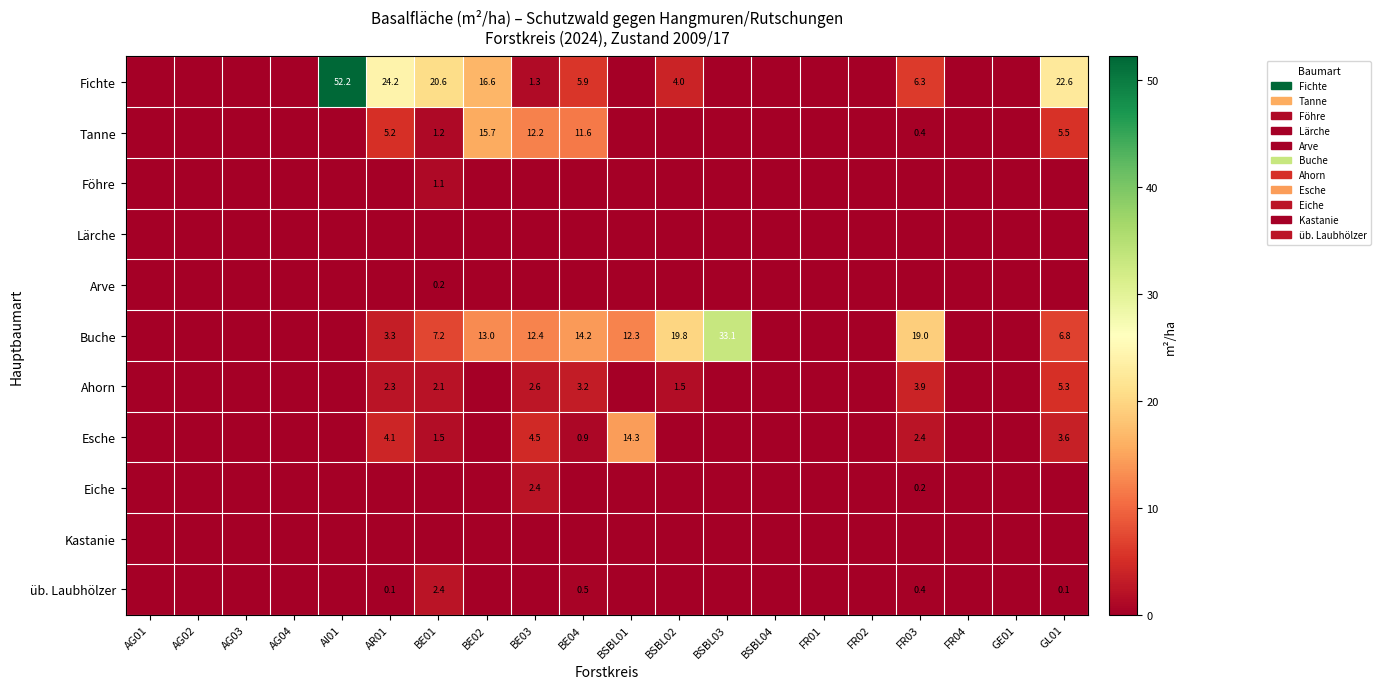

Which category has the highest value across all series?

AI01